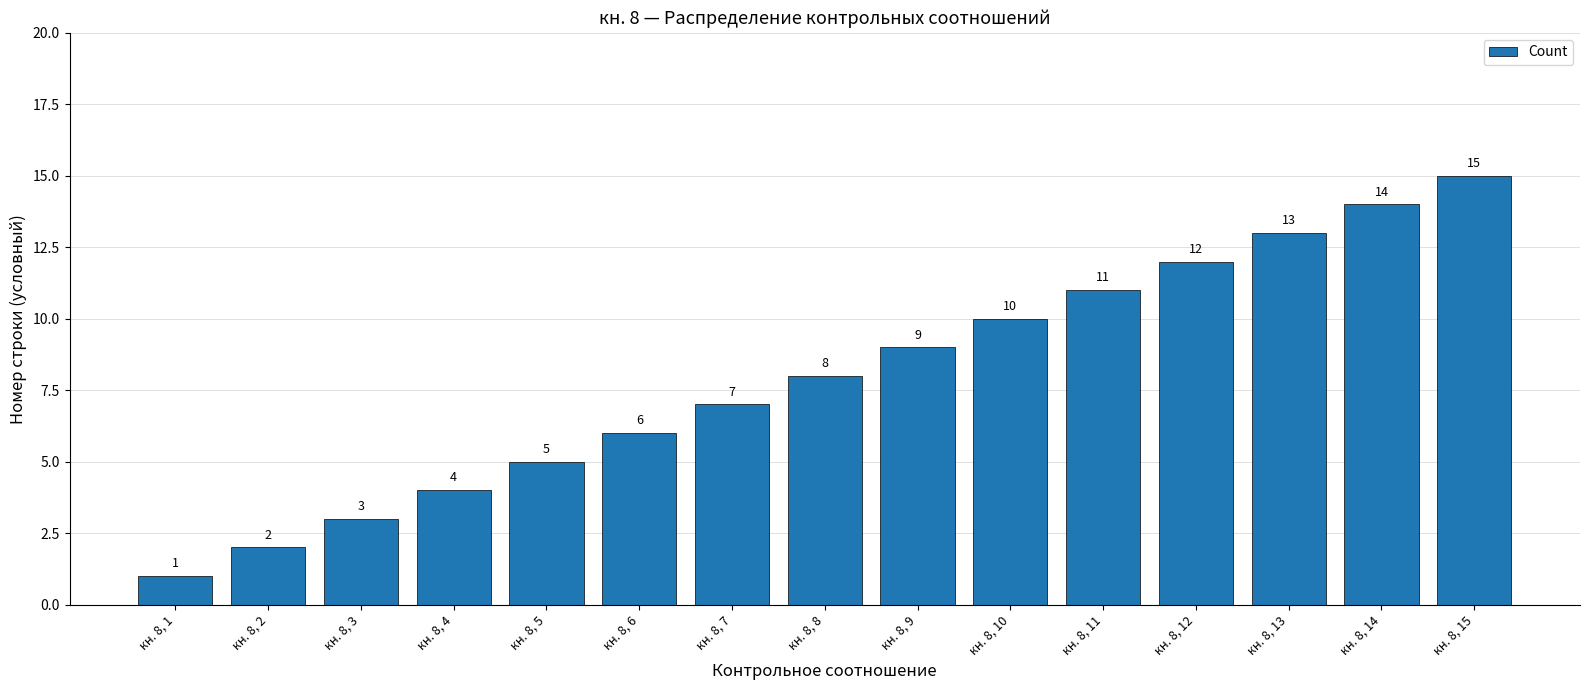

The value at кн. 8, 14 is 3. True or false?

False